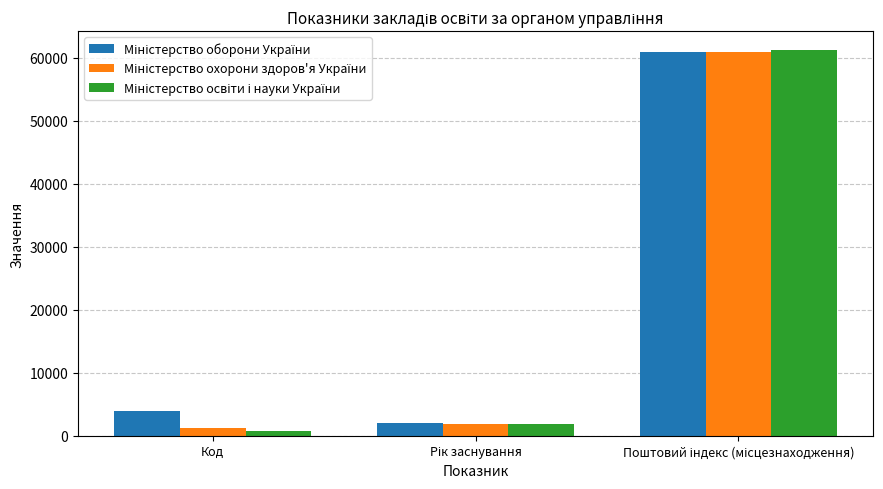

How many distinct data groups are displayed?

3